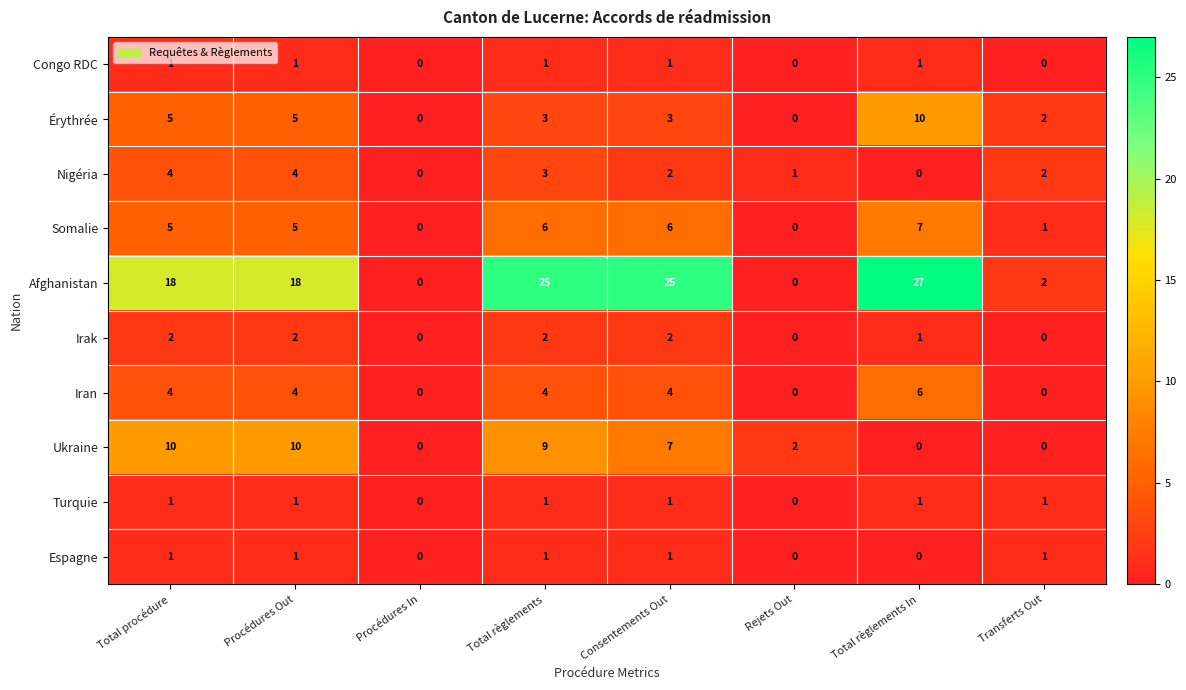

How many Érythrée values are between 2 and 5?

5